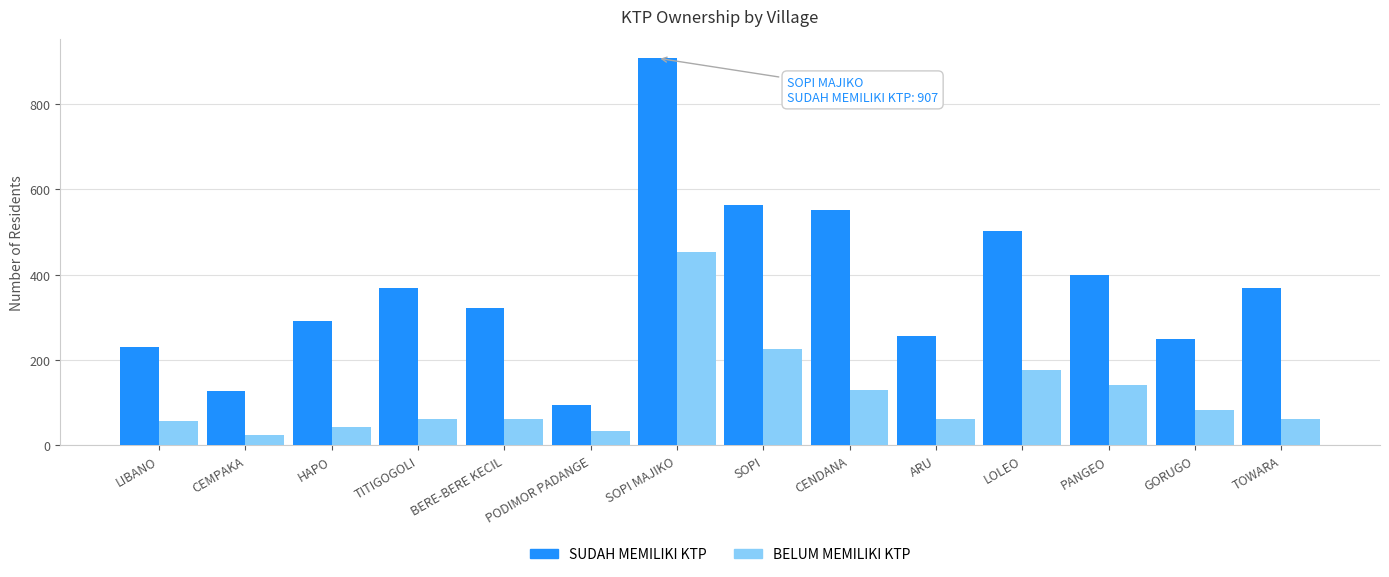

What is the minimum value for SUDAH MEMILIKI KTP?

94